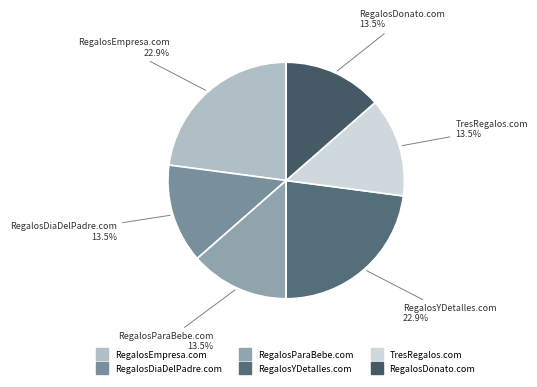

How many slices are in this pie chart?

6